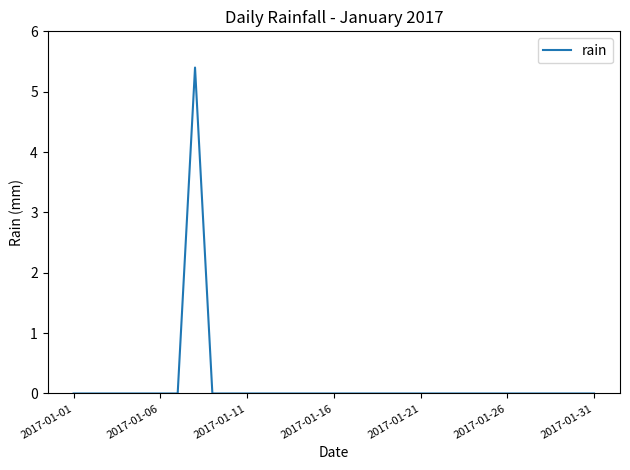

Reading left to right, what are all the values shown in this chart?

0.0	0.0	0.0	0.0	0.0	0.0	0.0	5.4	0.0	0.0	0.0	0.0	0.0	0.0	0.0	0.0	0.0	0.0	0.0	0.0	0.0	0.0	0.0	0.0	0.0	0.0	0.0	0.0	0.0	0.0	0.0